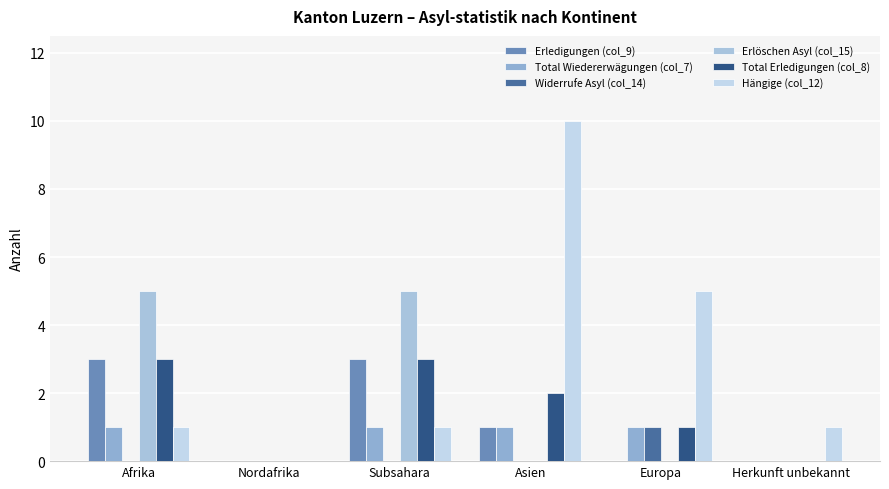

How many data points does each series have?

6